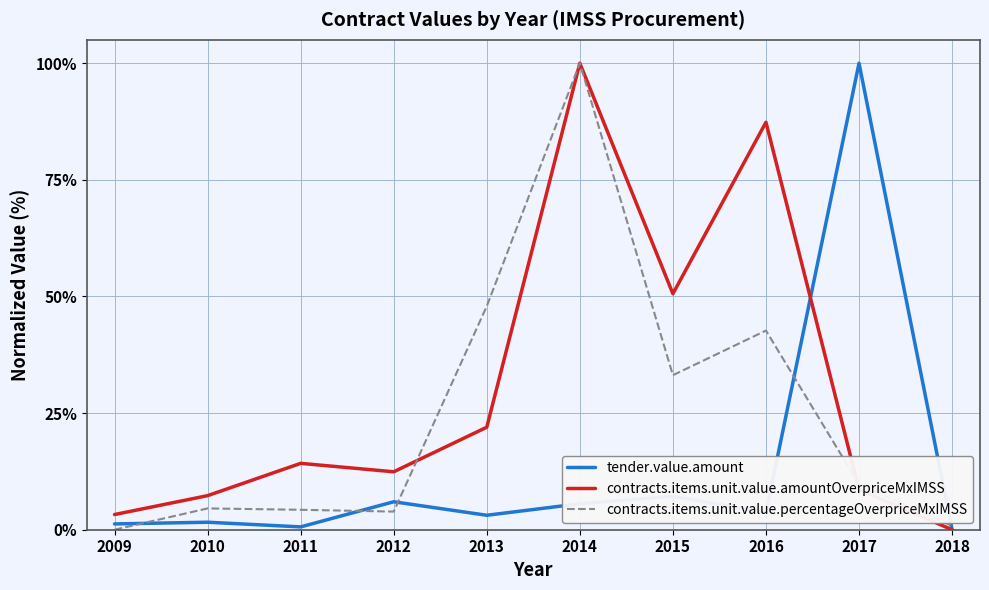

Rank the series by their average value, from lowest to highest.

tender.value.amount, contracts.items.unit.value.percentageOverpriceMxIMSS, contracts.items.unit.value.amountOverpriceMxIMSS